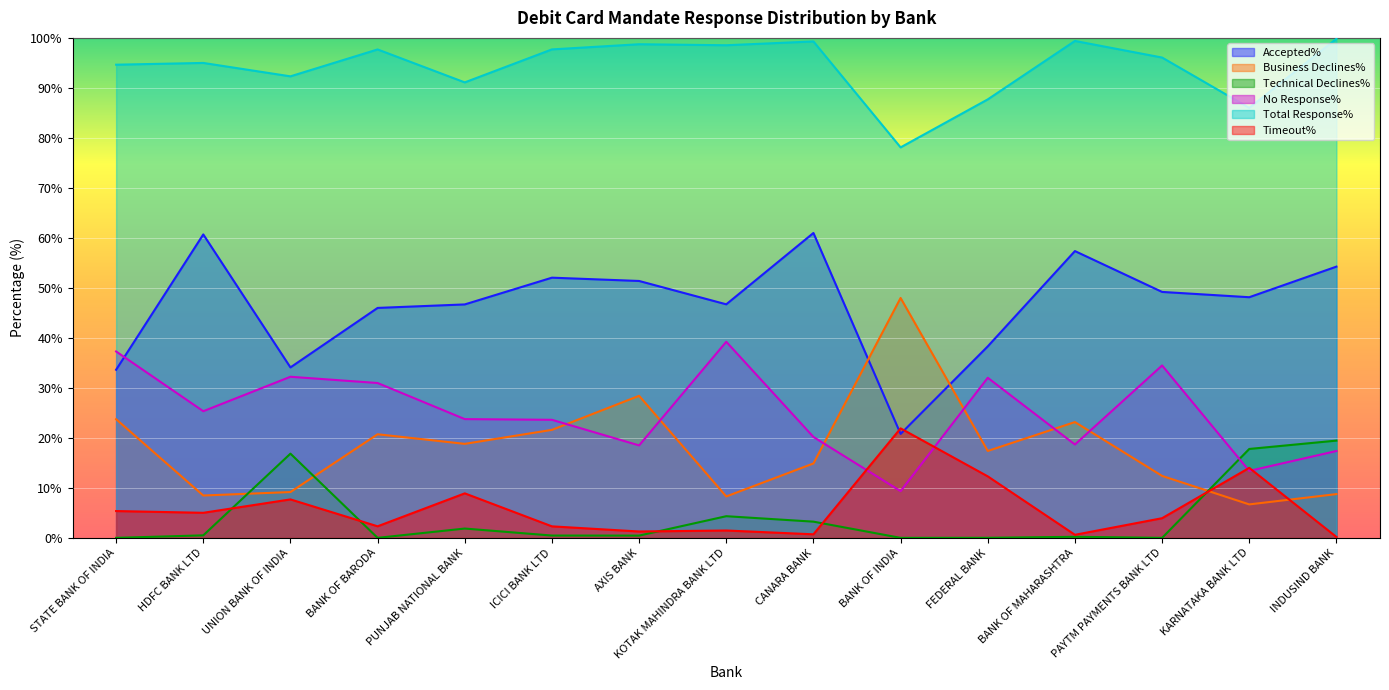

Which series has the largest range (max minus min)?

Business Declines%